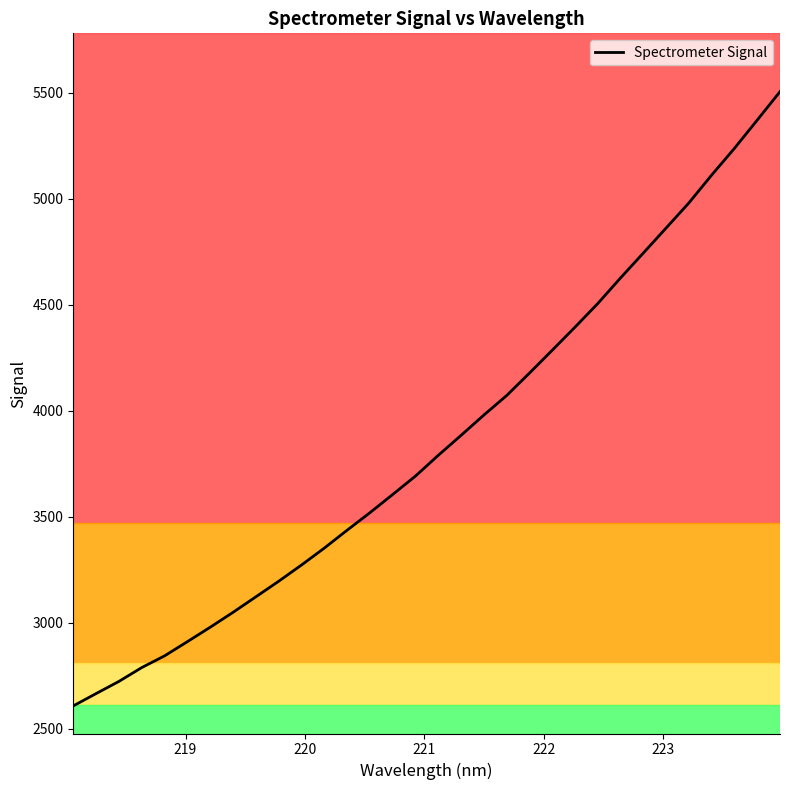

What is the greatest value displayed?

5506.3